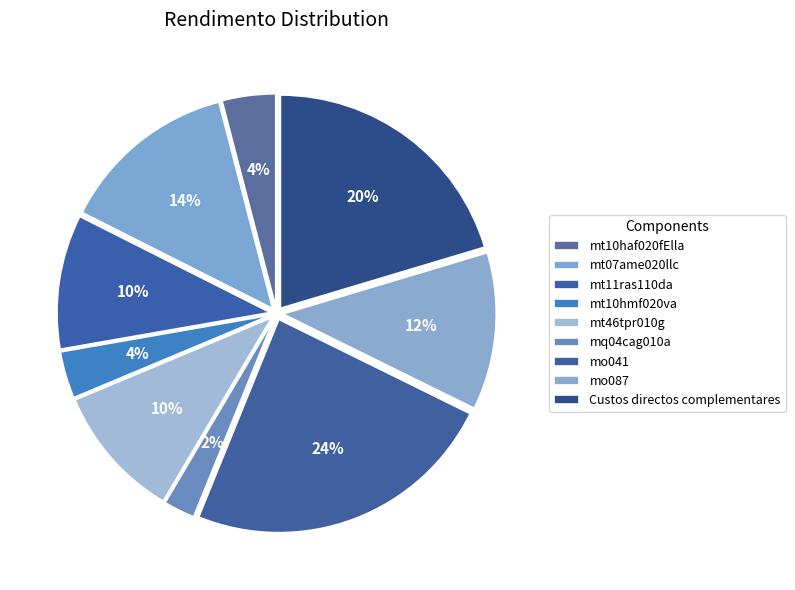

Does any single category account for the majority?

No